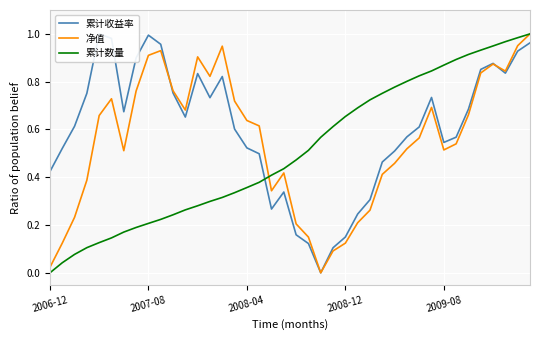

Is this an area chart (filled region under the line)?

No